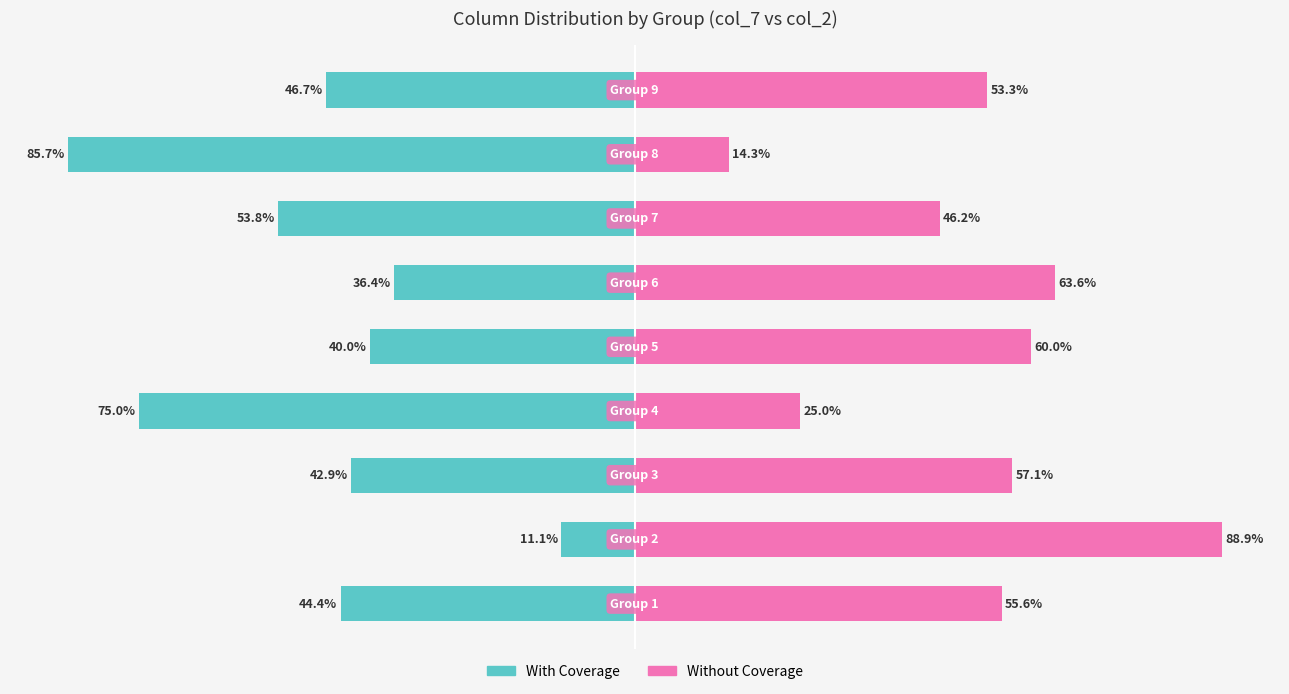

How many series are shown in this chart?

2